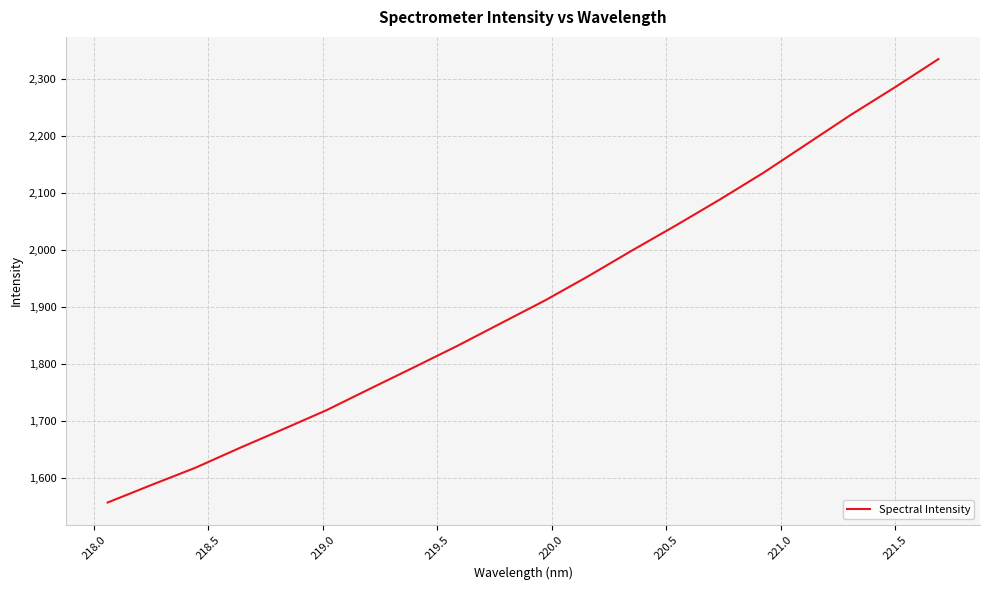

Reading right to left, list all the values displayed in this chart.

2335.2	2285.5	2237.5	2186.7	2135.8	2088.7	2043.5	1999.6	1954.5	1911.5	1871.7	1831.9	1794.0	1756.5	1718.6	1685.0	1651.8	1617.5	1587.4	1556.6